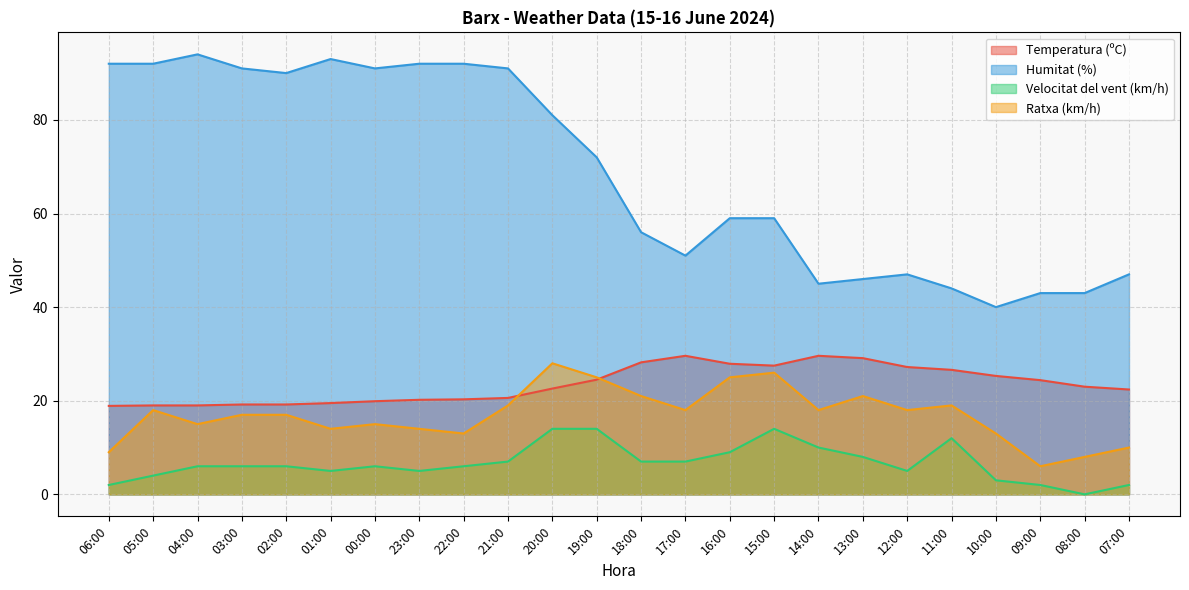

How many series are shown in this chart?

4